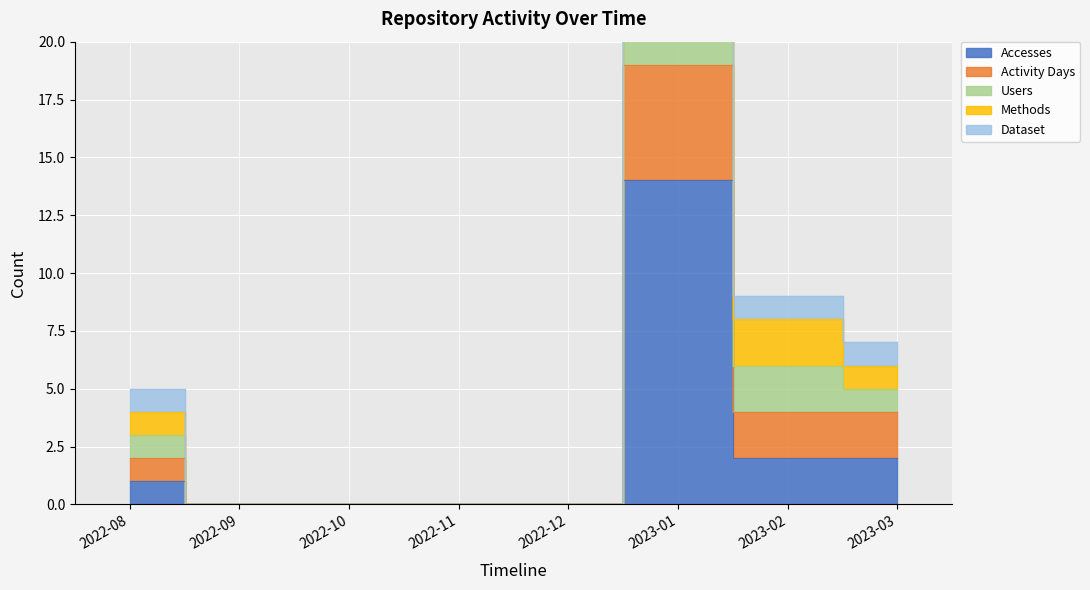

Where does the Methods series first go above 1?

2023-02